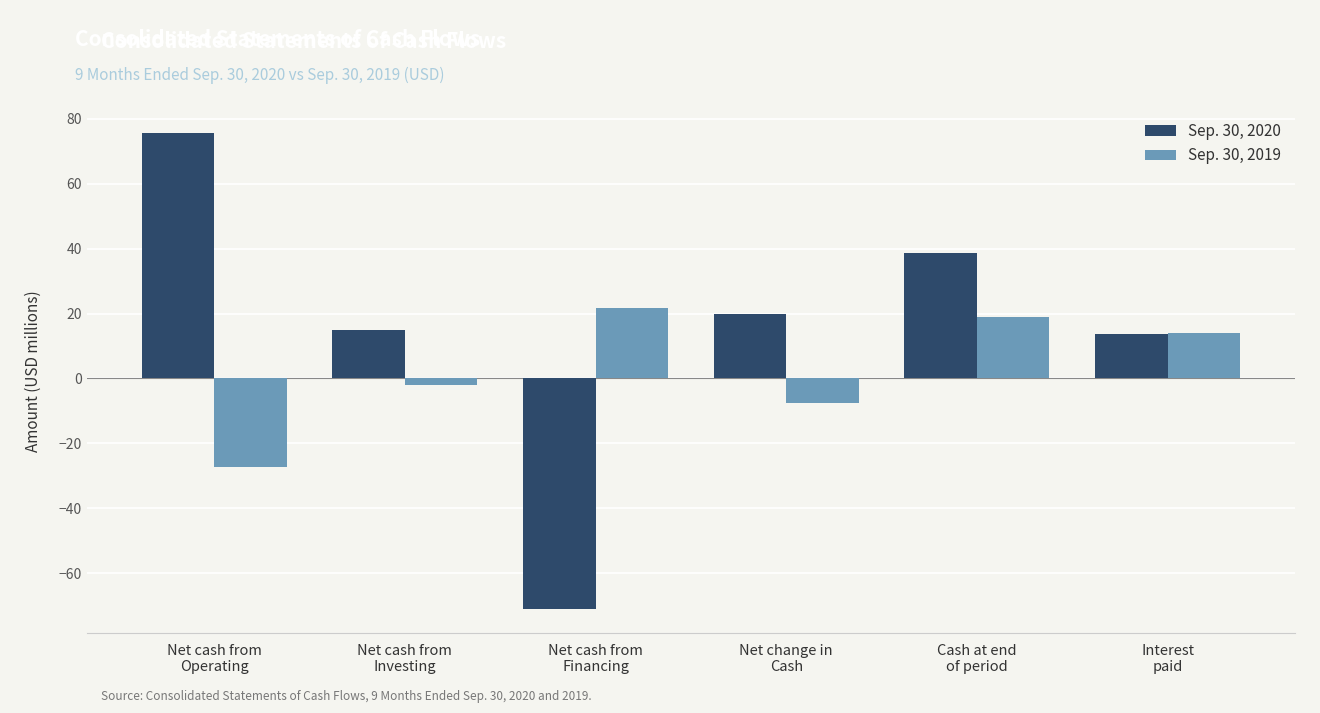

True or false: Sep. 30, 2020 has a value of 18.8 at Interest
paid.

False